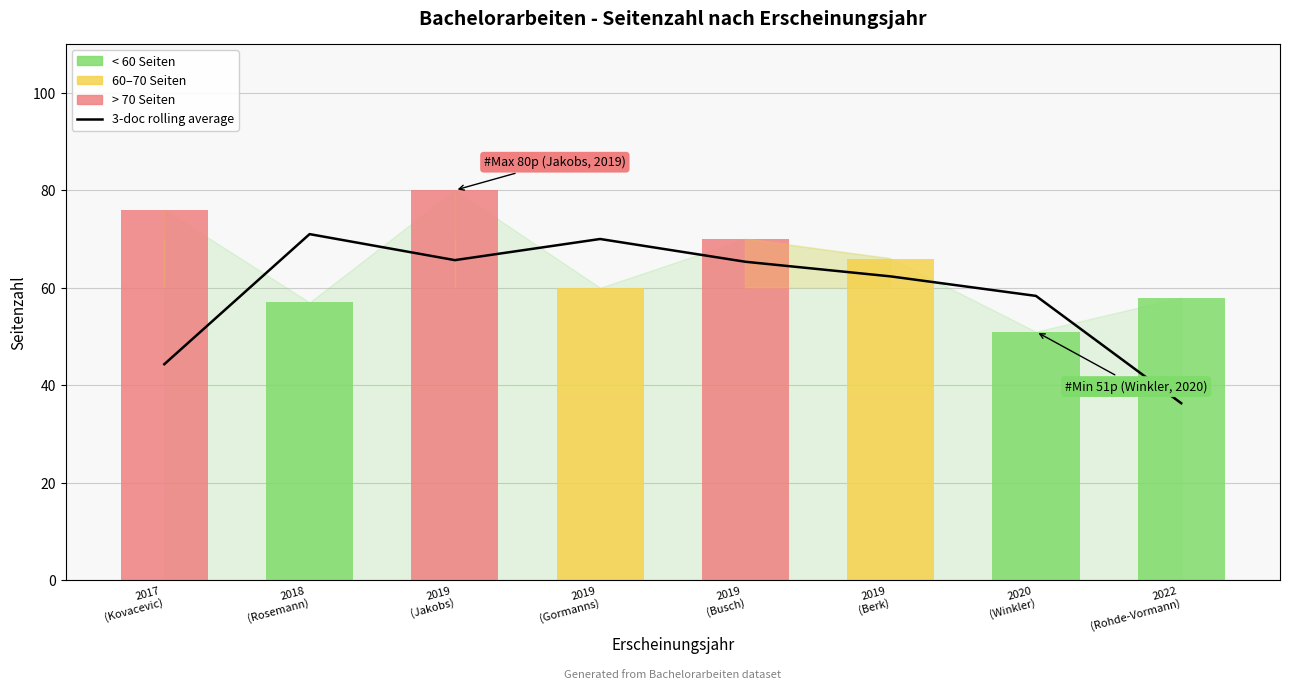

How many bars are there in total?

8